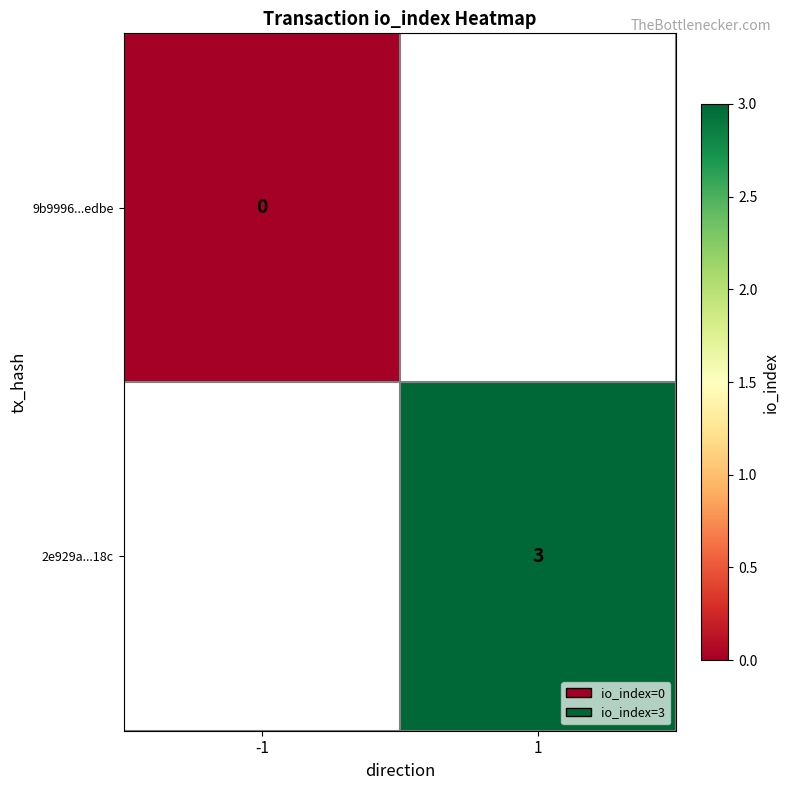

Is it true that 2e929a...18c equals 1 at 1?

False